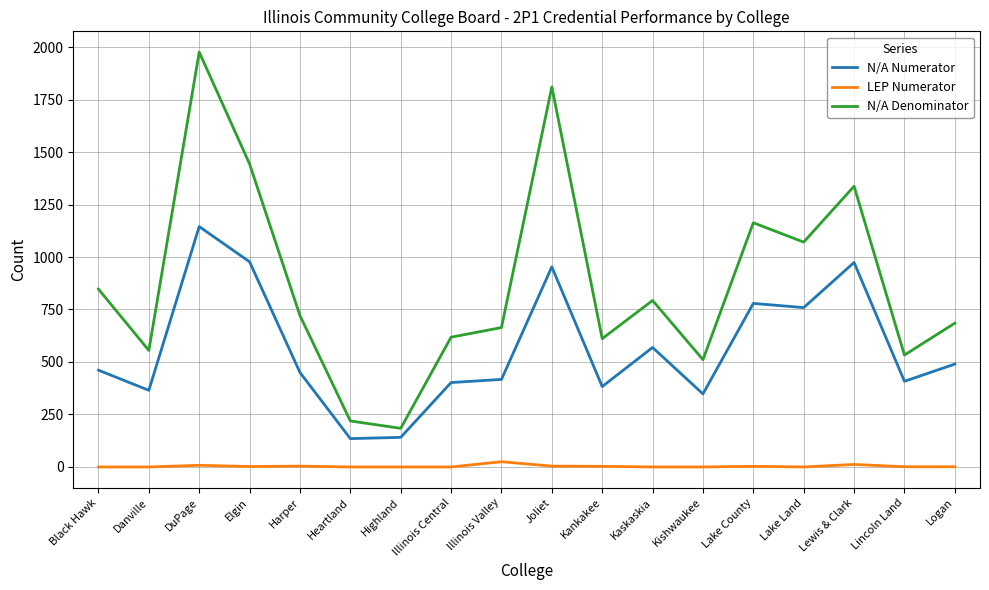

Which series changed the most between Danville and Elgin?

N/A Denominator